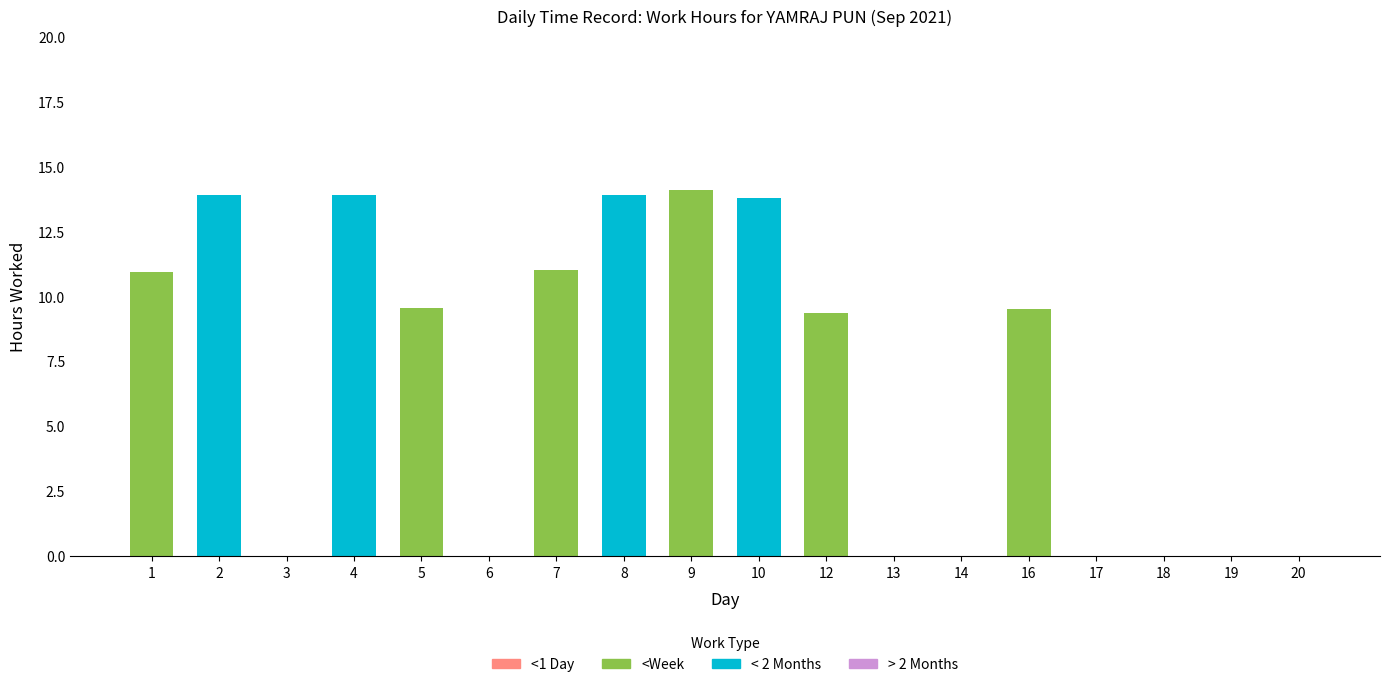

What is the maximum value for <Week?

14.1